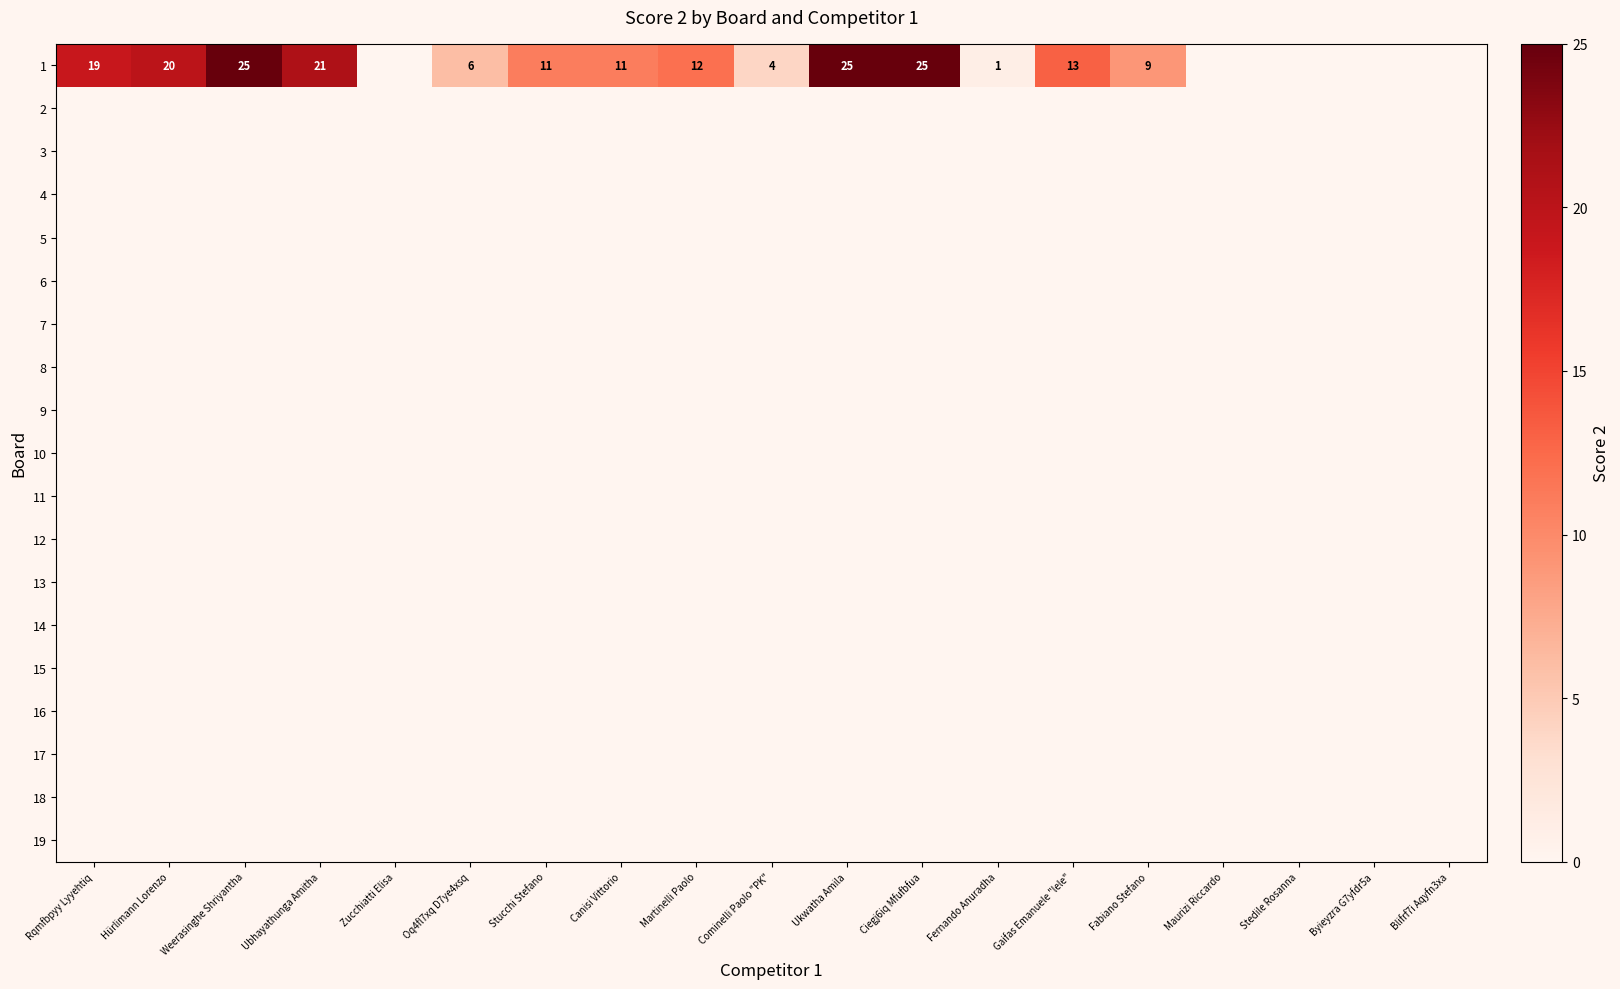

Count the number of categories in the chart.

19